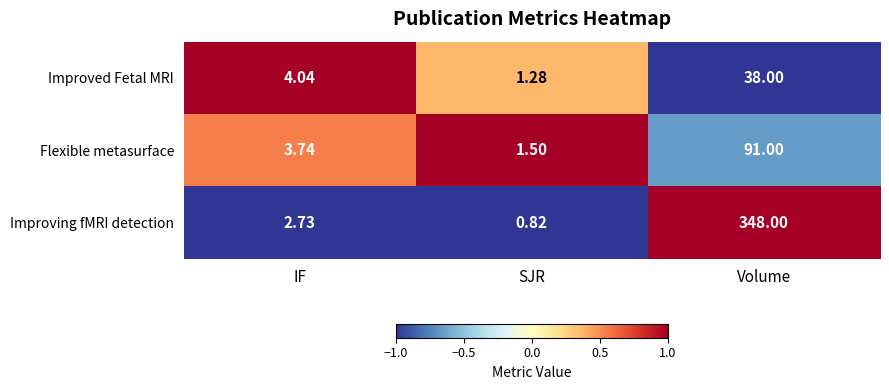

Is the value of Improved Fetal MRI at SJR greater than the value of Flexible metasurface at IF?

No